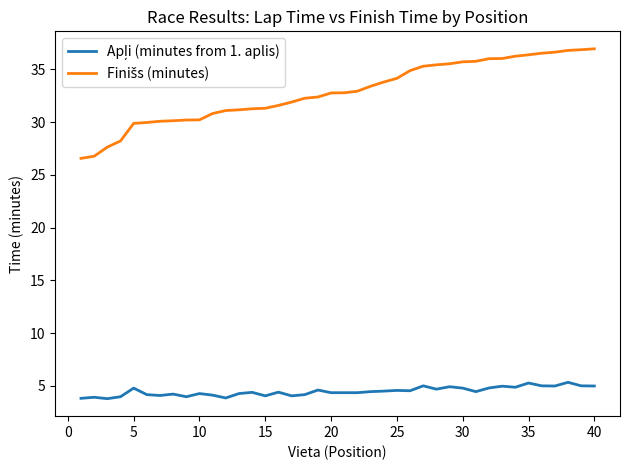

What is the minimum value shown in the chart?

3.8